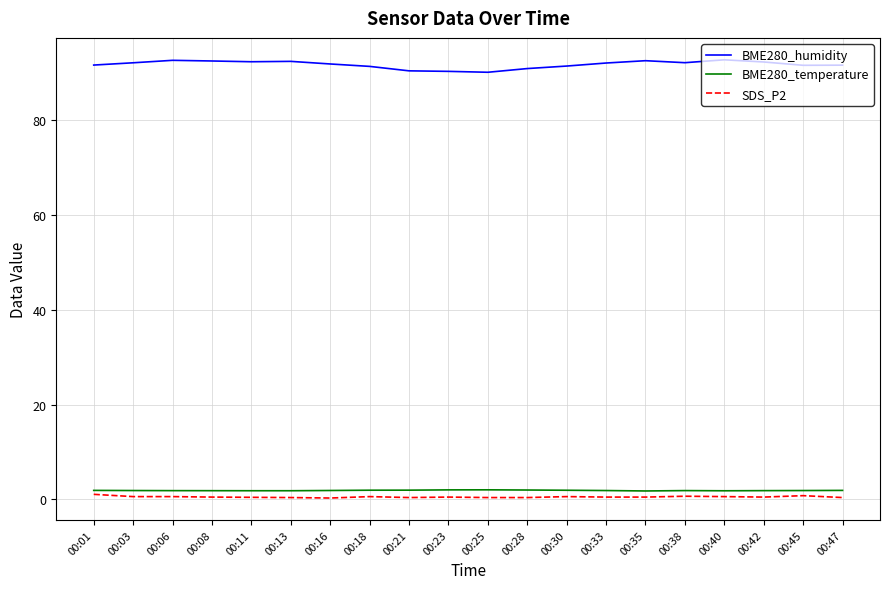

True or false: BME280_humidity and BME280_temperature cross at least once.

False